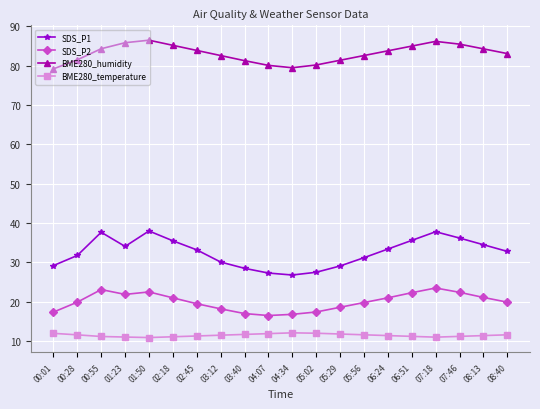

True or false: BME280_temperature and BME280_humidity cross at least once.

False